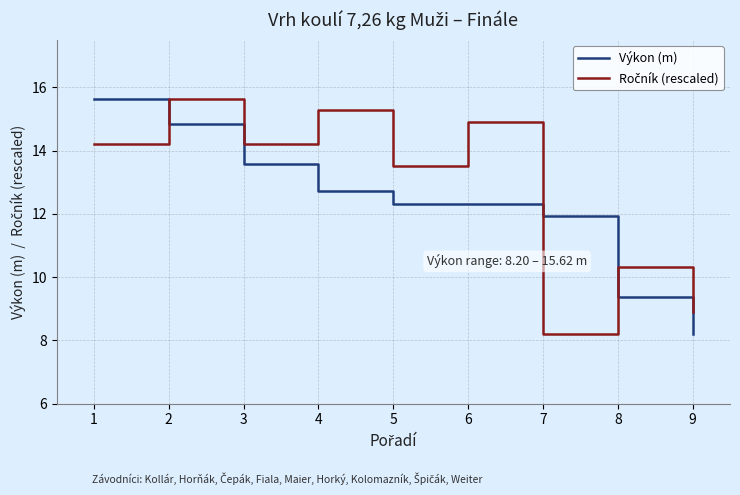

Which category has the lowest value in the Výkon (m) series?

9